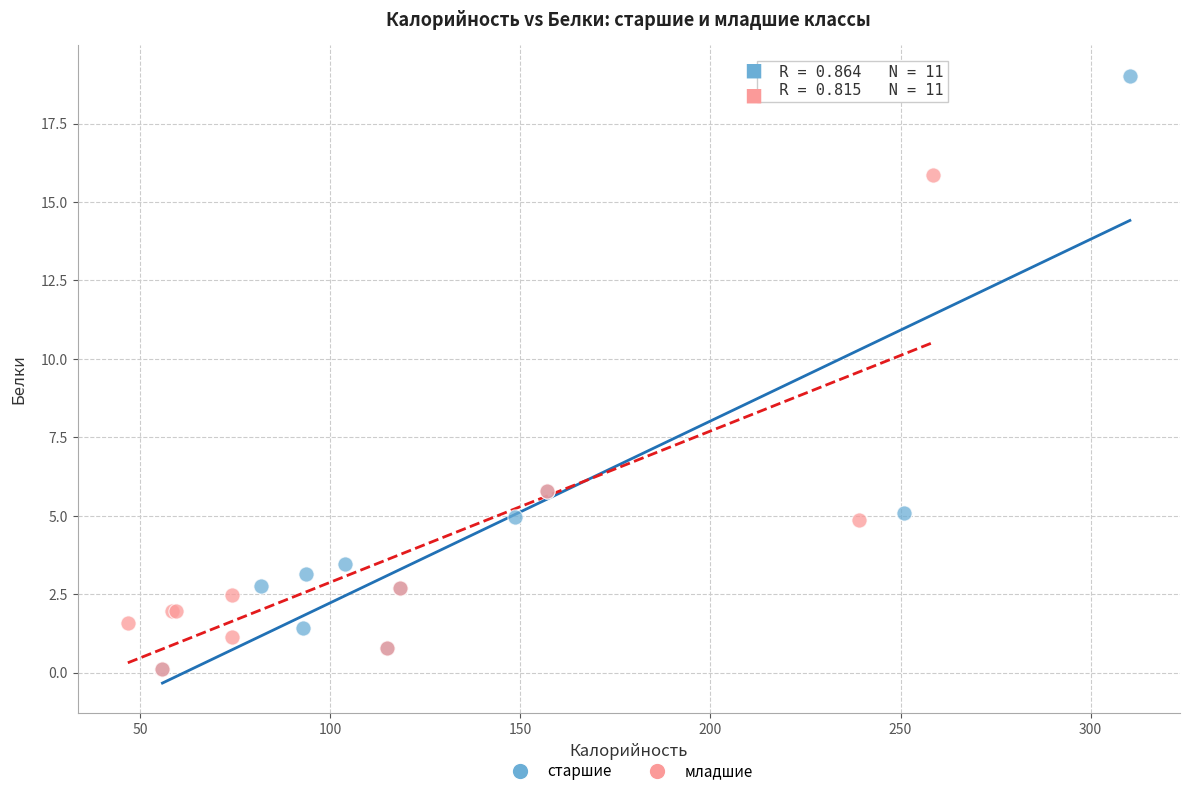

What are all the series names shown in the legend?

старшие, младшие